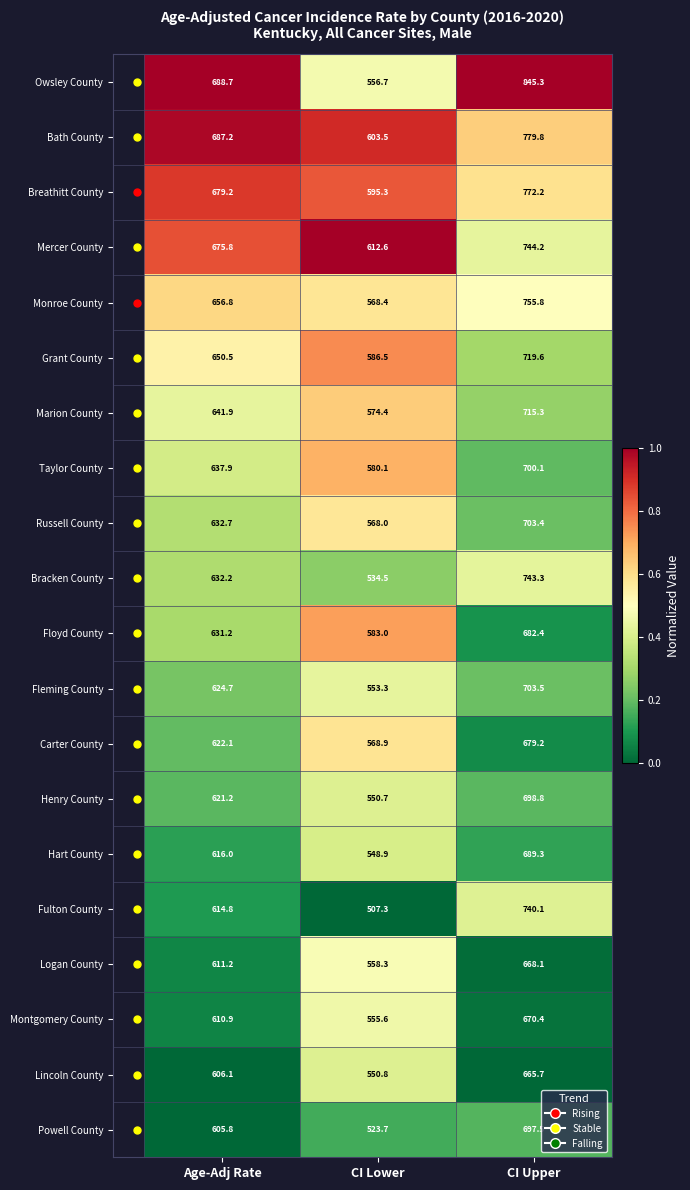

The Fulton County series shows 1057.8 at CI Upper. True or false?

False